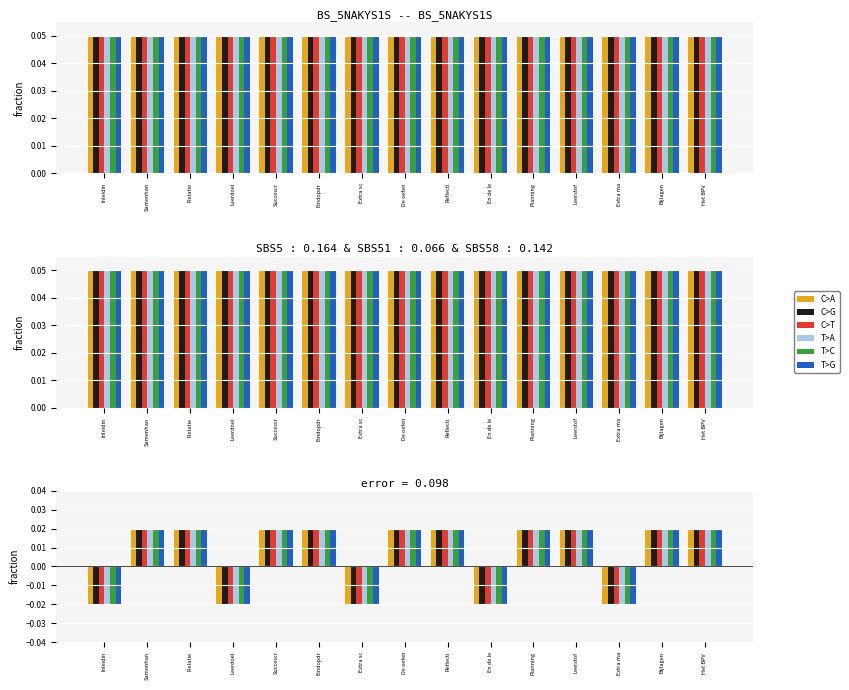

At Planning, list the series in order from smallest to largest.

C>A, C>G, T>A, C>T, T>G, T>C